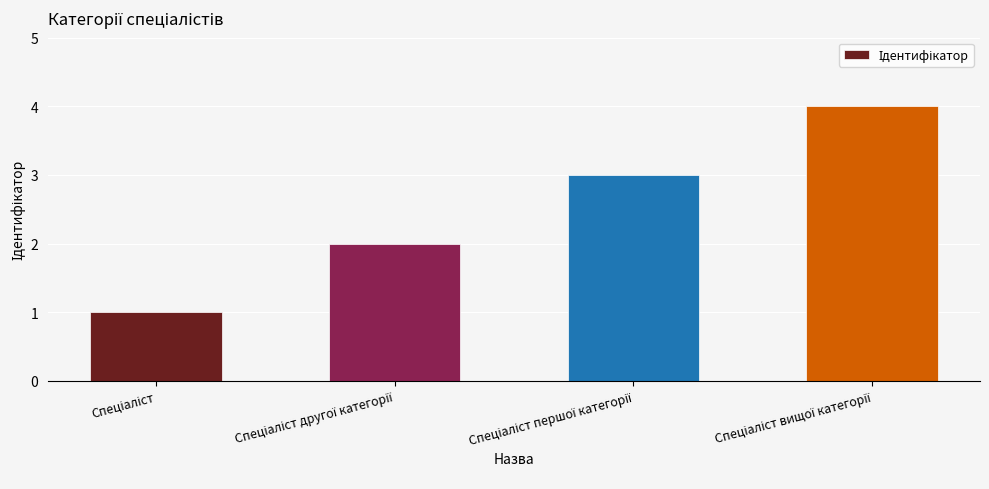

What is the greatest value displayed?

4